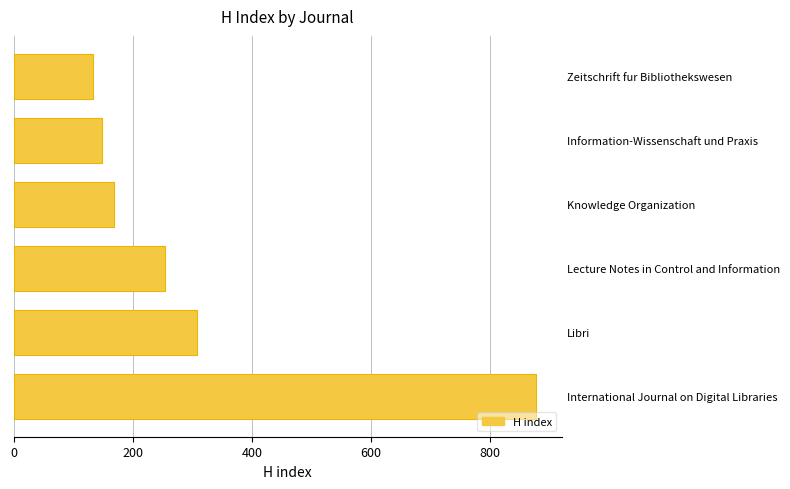

Which has a higher value, Zeitschrift fur Bibliothekswesen or International Journal on Digital Libraries?

International Journal on Digital Libraries